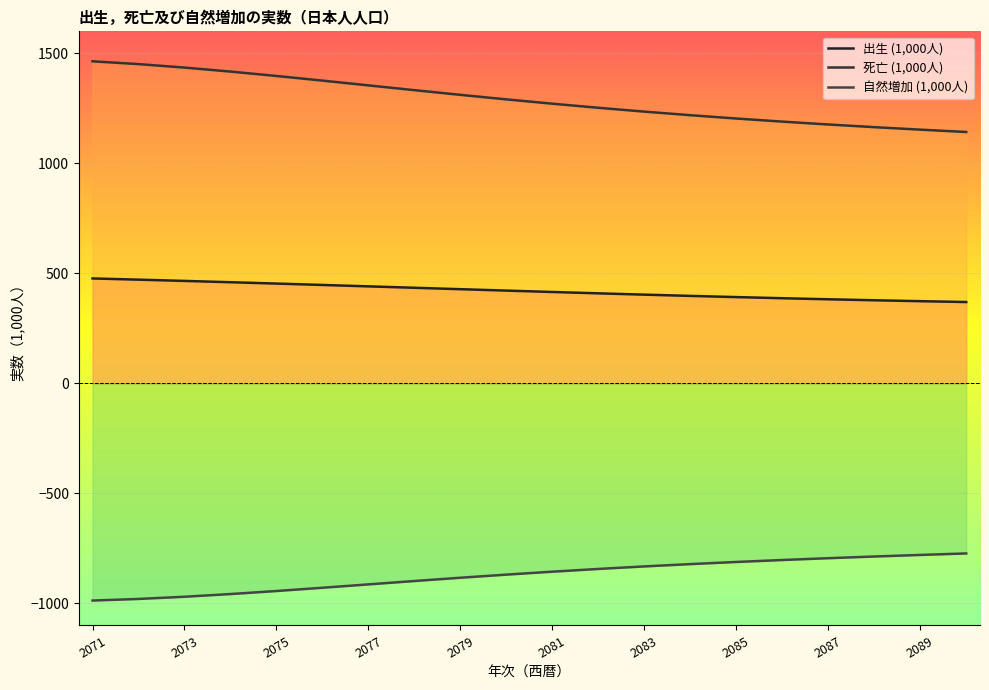

What is the difference between the highest and lowest values at 2075?

2340.6